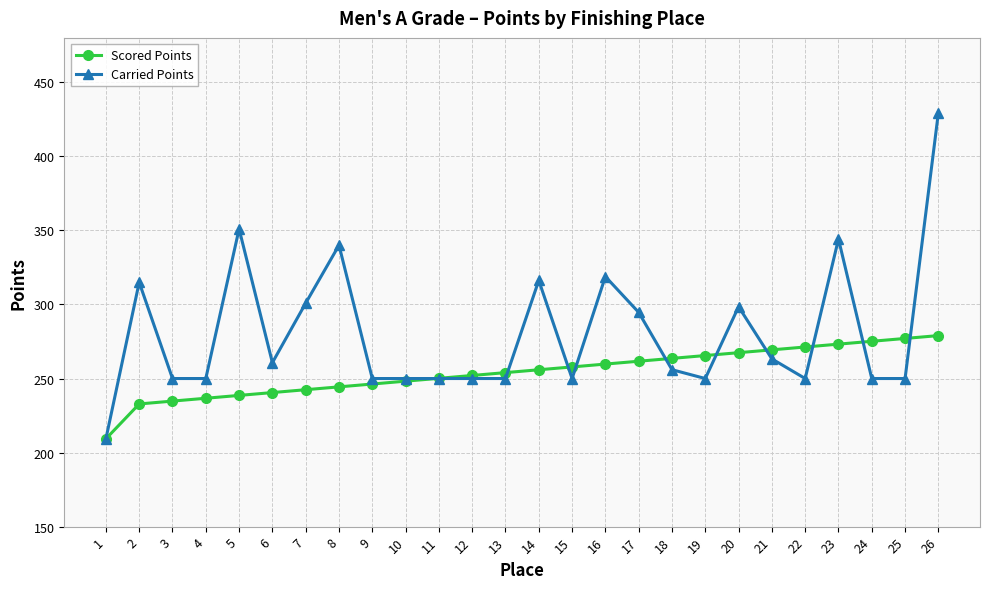

True or false: Scored Points and Carried Points intersect in this chart.

True